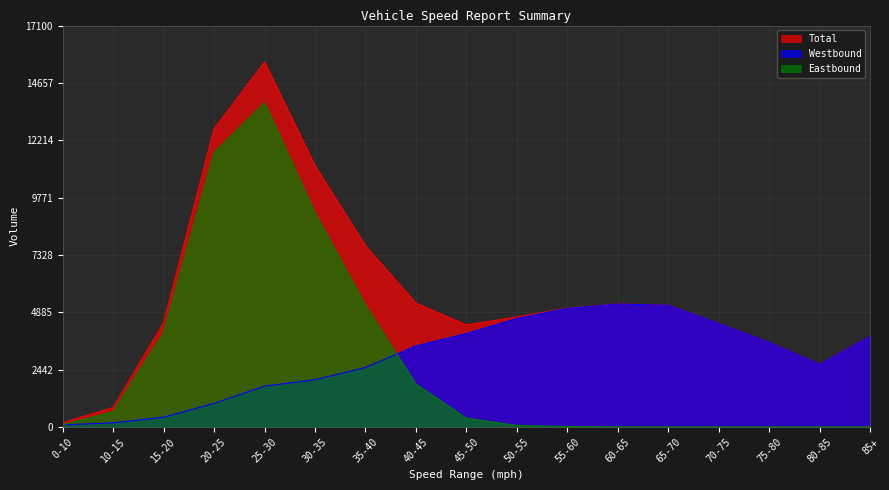

Reading left to right, what are all the values shown in this chart?

Eastbound: 88	650	4022	11695	13809	9116	5177	1818	367	62	14	3	1	0	0	0	0
Westbound: 88	173	410	1001	1737	2008	2533	3451	3977	4622	5047	5234	5185	4405	3600	2669	3861
Total: 176	823	4432	12696	15546	11124	7710	5269	4344	4684	5061	5237	5186	4405	3600	2669	3861